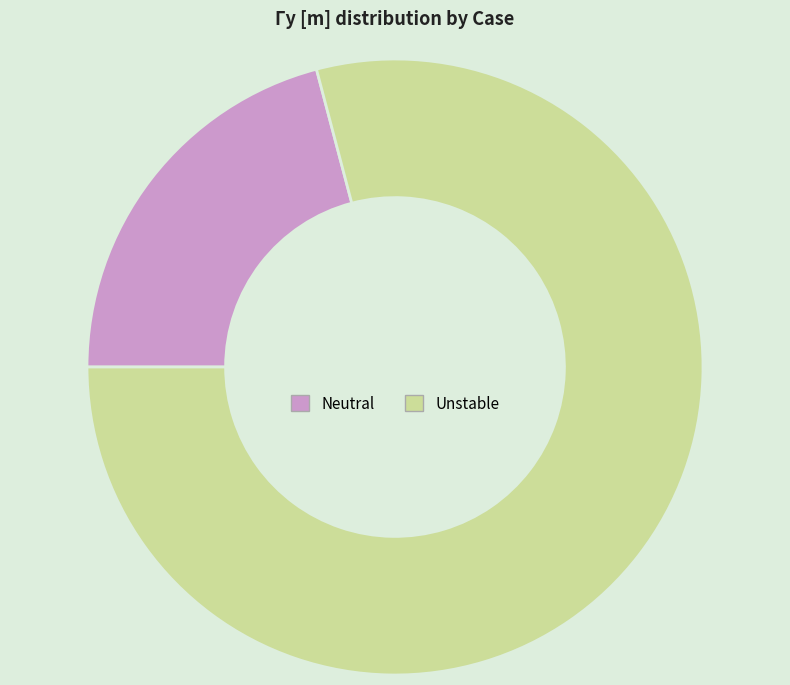

True or false: Neutral accounts for 9% of the total.

False